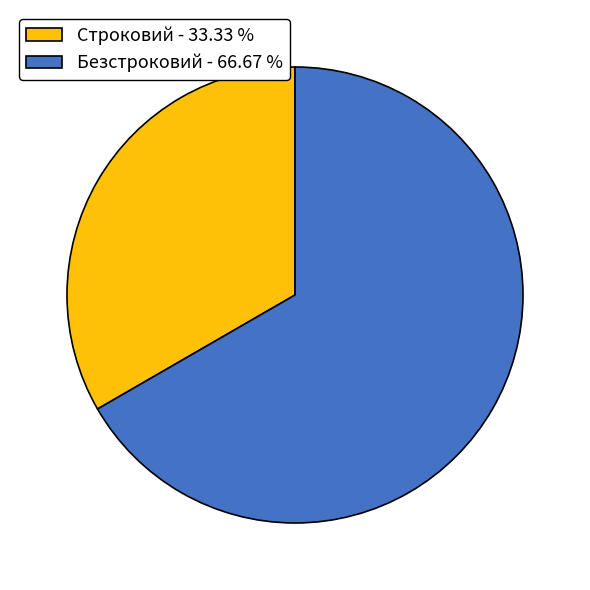

Is it true that Безстроковий is 67% of the pie?

True